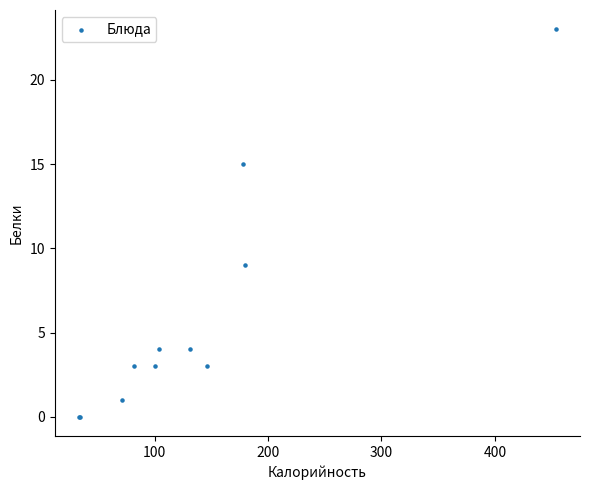

What Y value in the scatter plot is closest to 11?

9